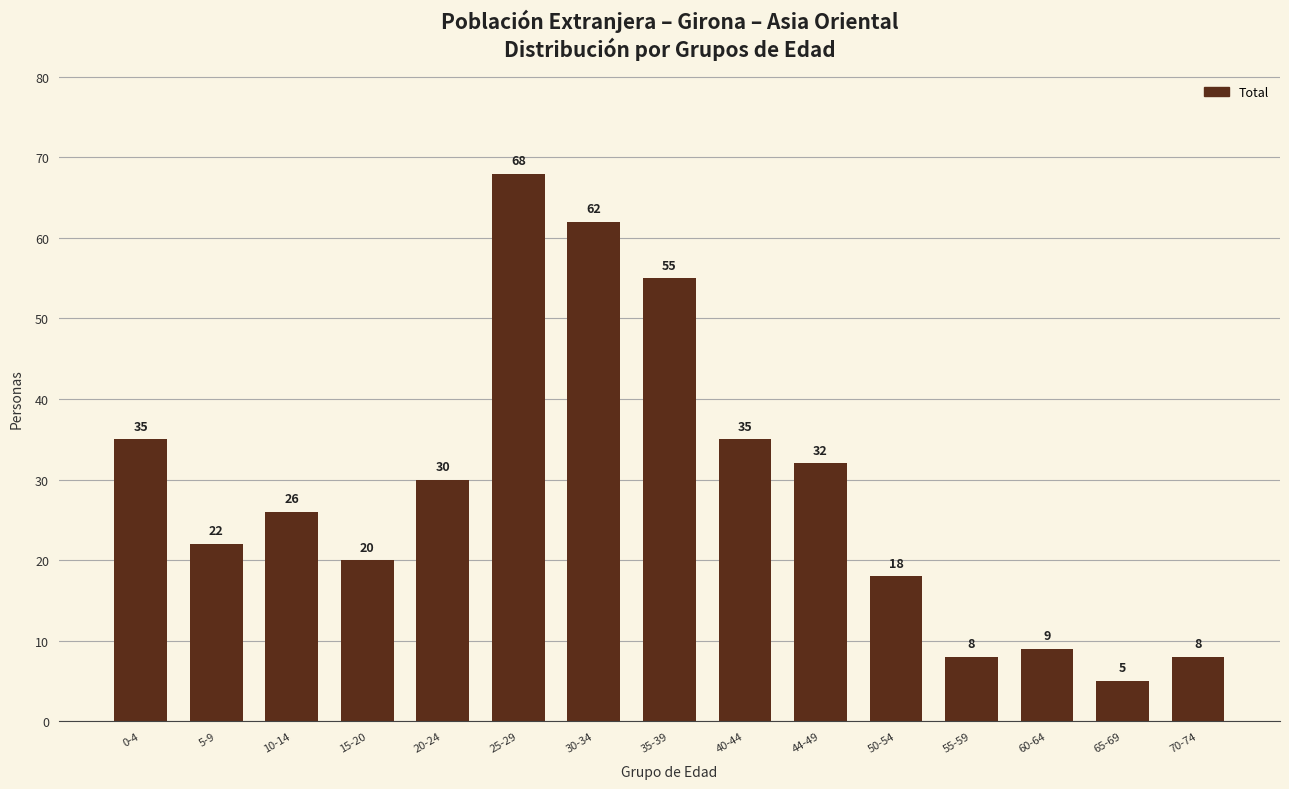

What is the greatest value displayed?

68